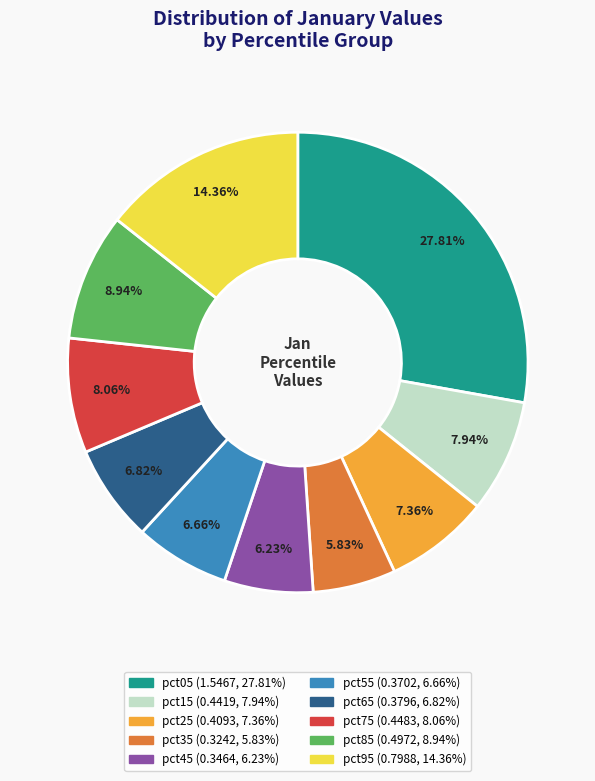

Between pct95 and pct85, which is larger?

pct95